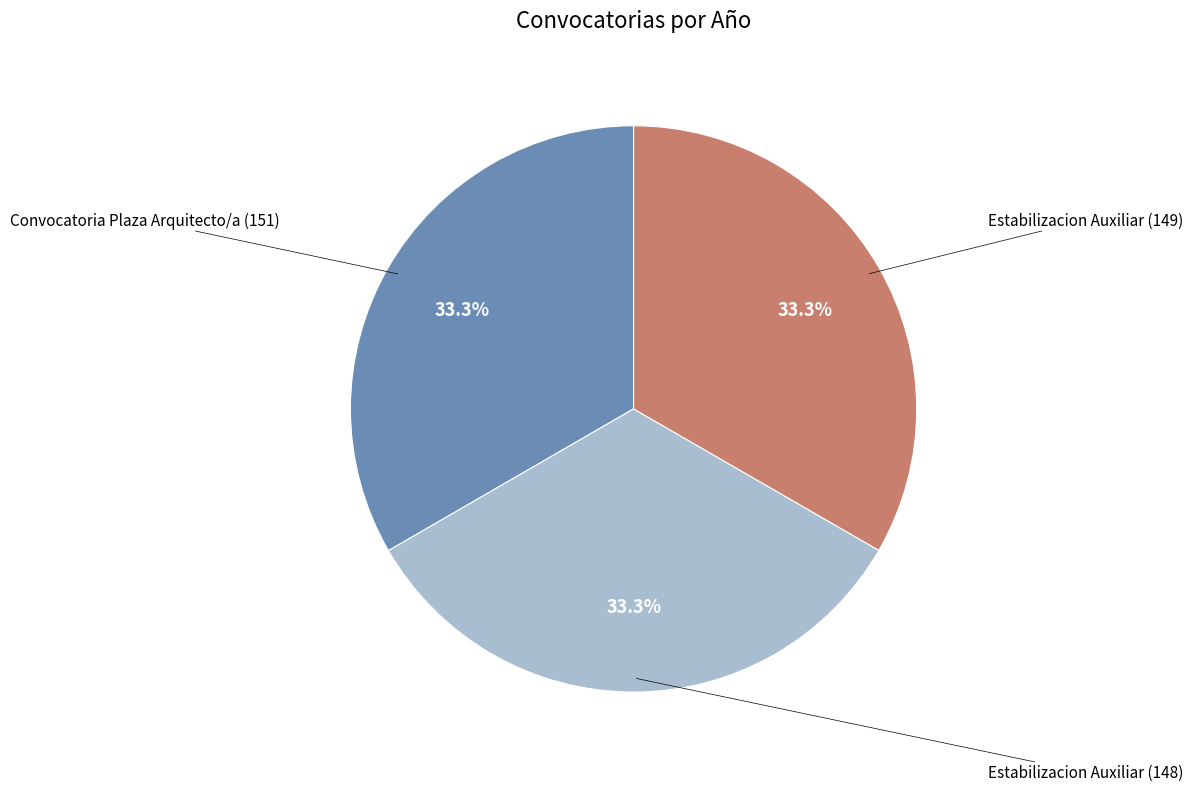

Is there a majority slice in this chart?

No